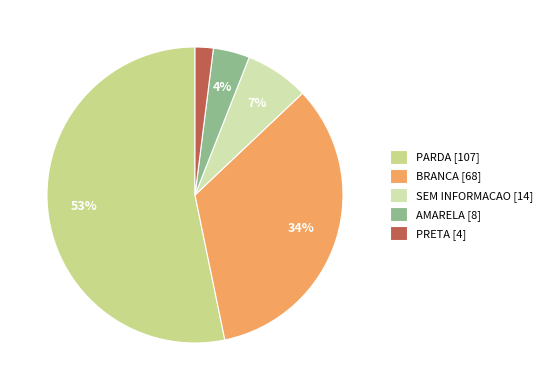

What is the ratio of the value at PRETA [4] to the value at AMARELA [8]?

0.5